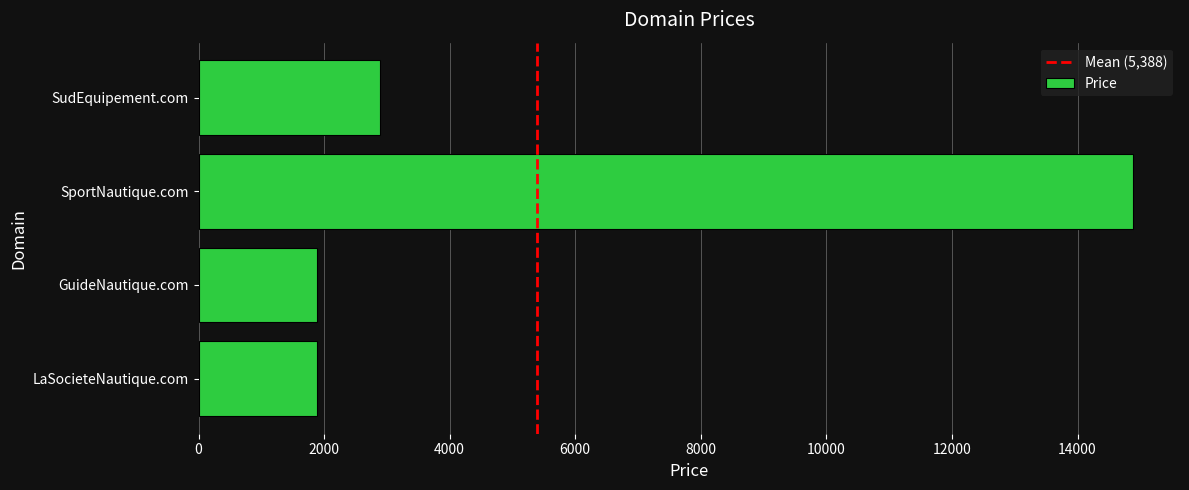

How many values are below 2888?

2